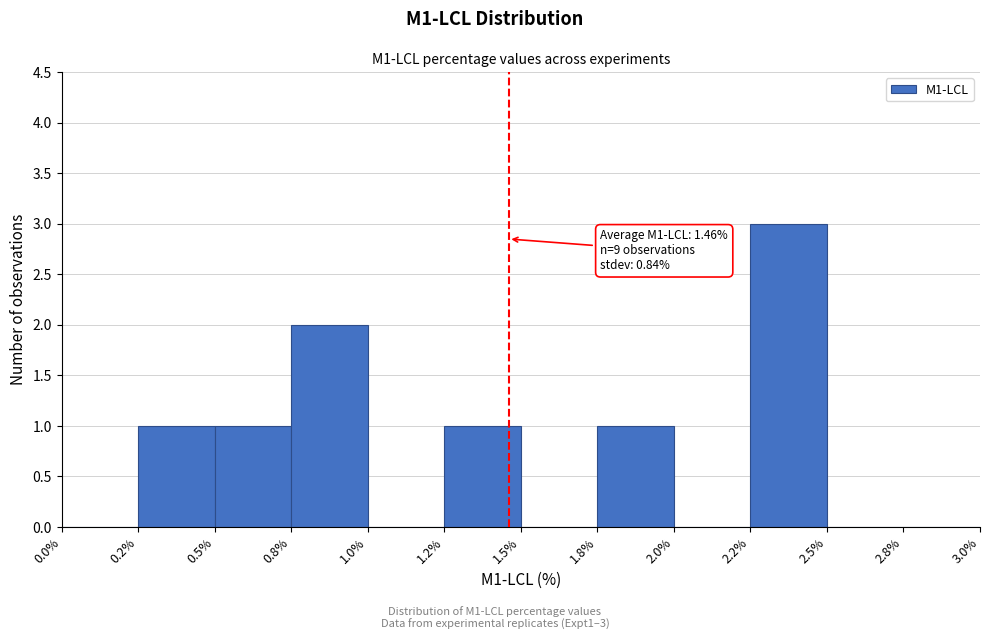

Reading right to left, list all the values displayed in this chart.

2.8%=0	2.5%=0	2.2%=3	2.0%=0	1.8%=1	1.5%=0	1.2%=1	1.0%=0	0.8%=2	0.5%=1	0.2%=1	0.0%=0